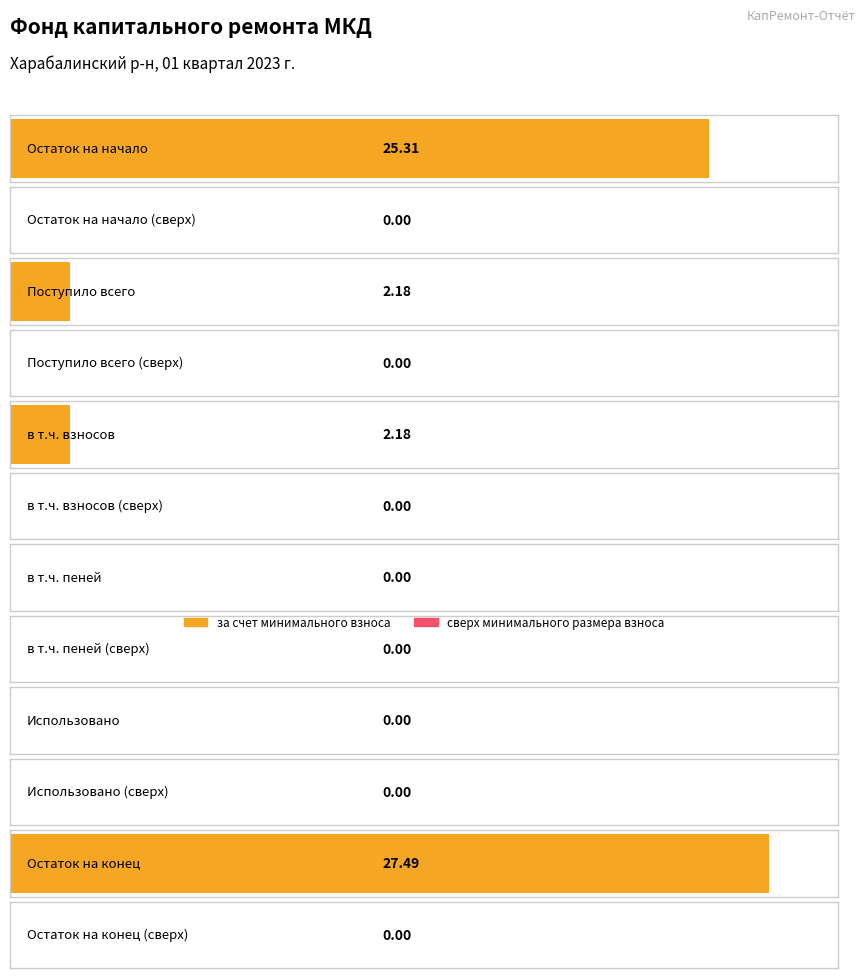

List the series in order of their overall mean, highest first.

за счет минимального взноса, сверх минимального размера взноса